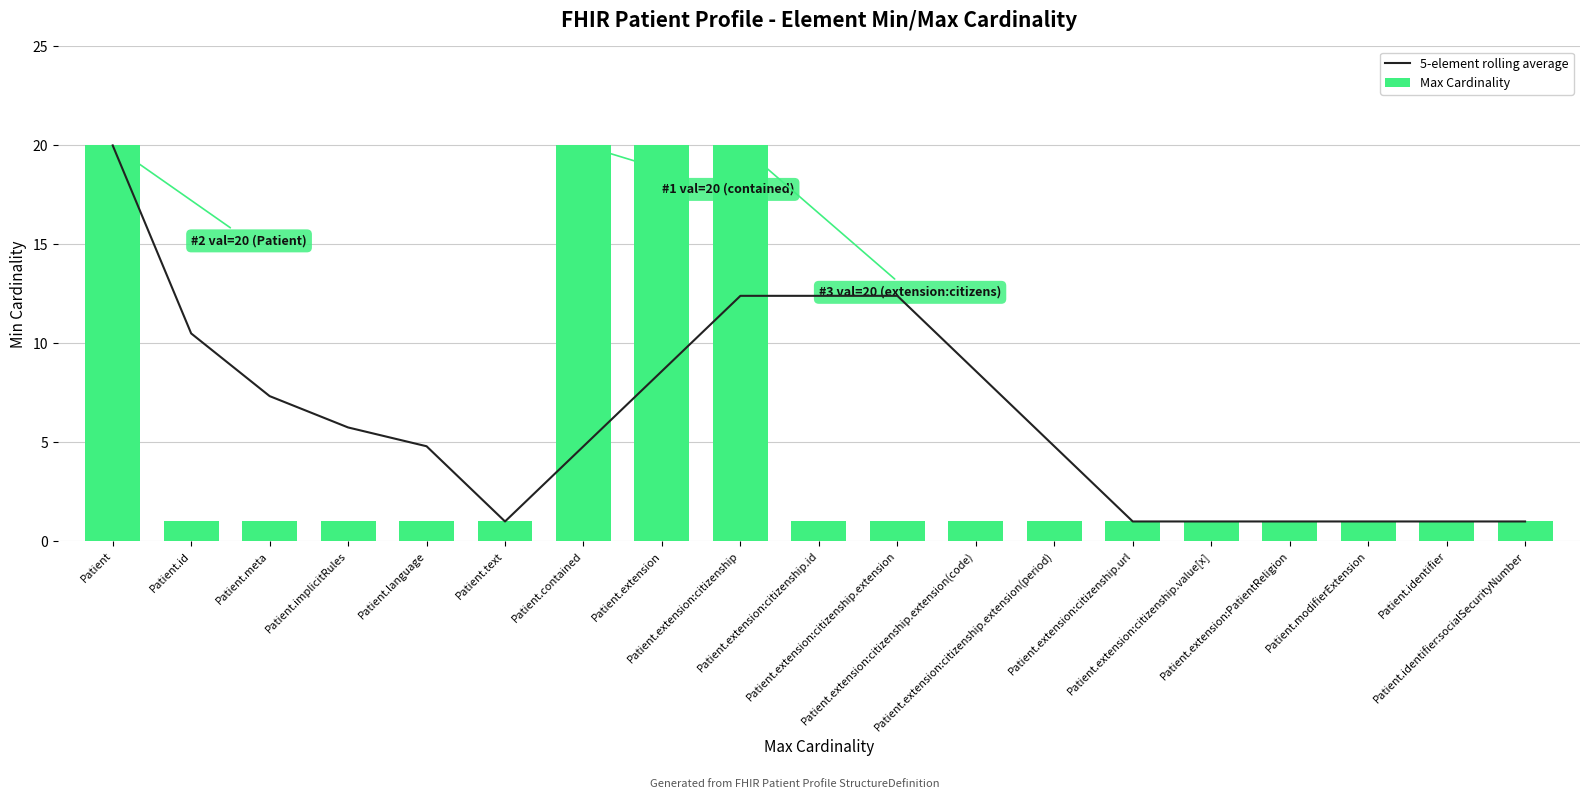

At which category is the sum across all series the highest?

Patient